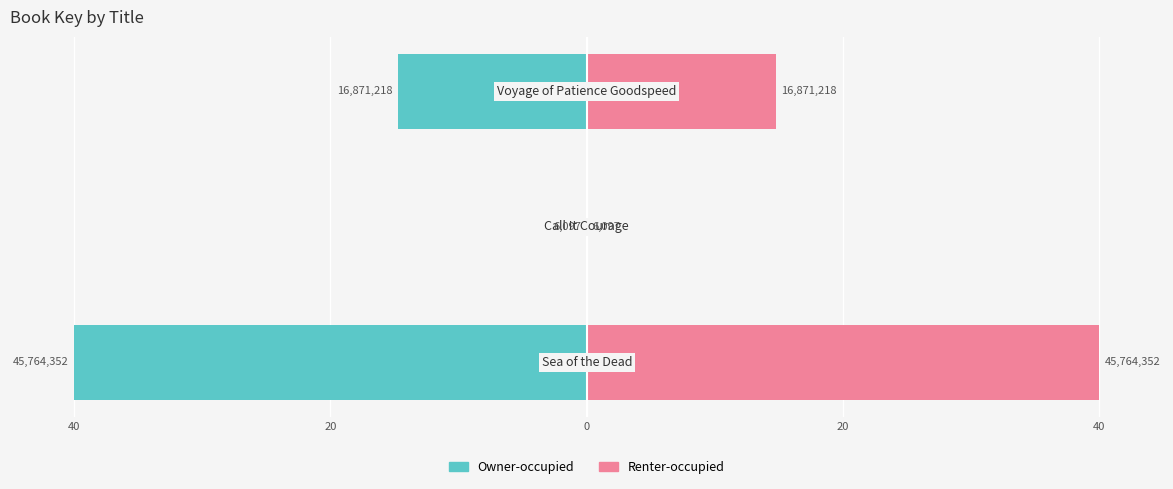

How many bars are there in each group?

2